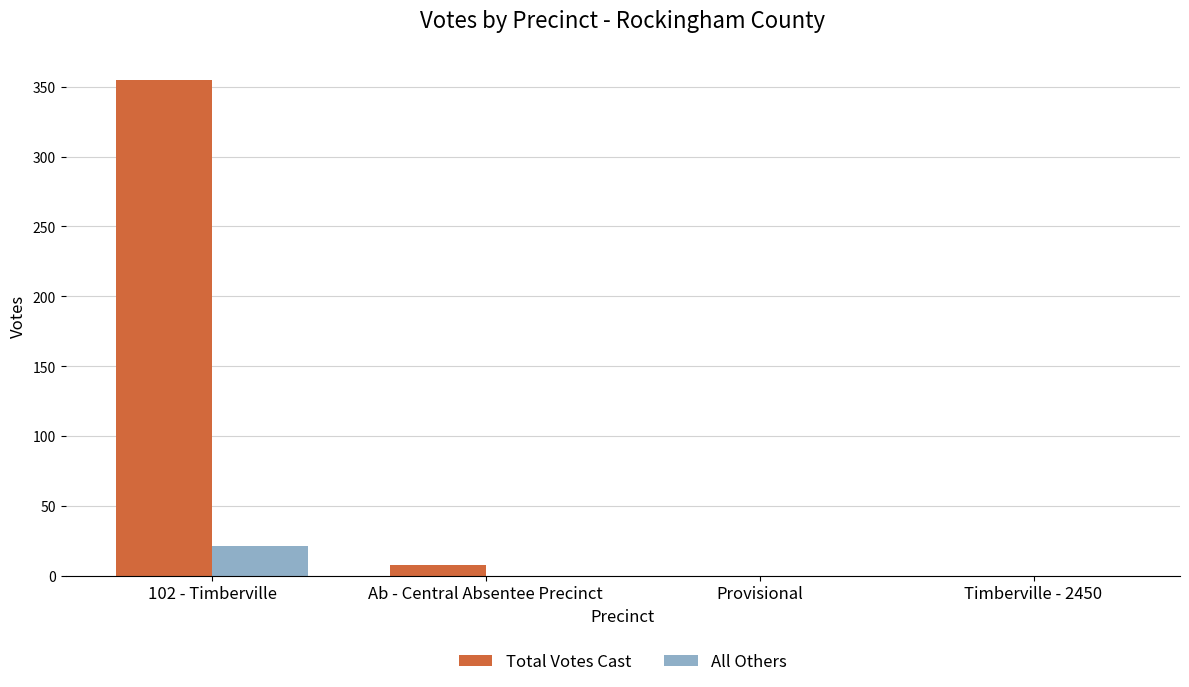

How many categories are shown in the chart?

4